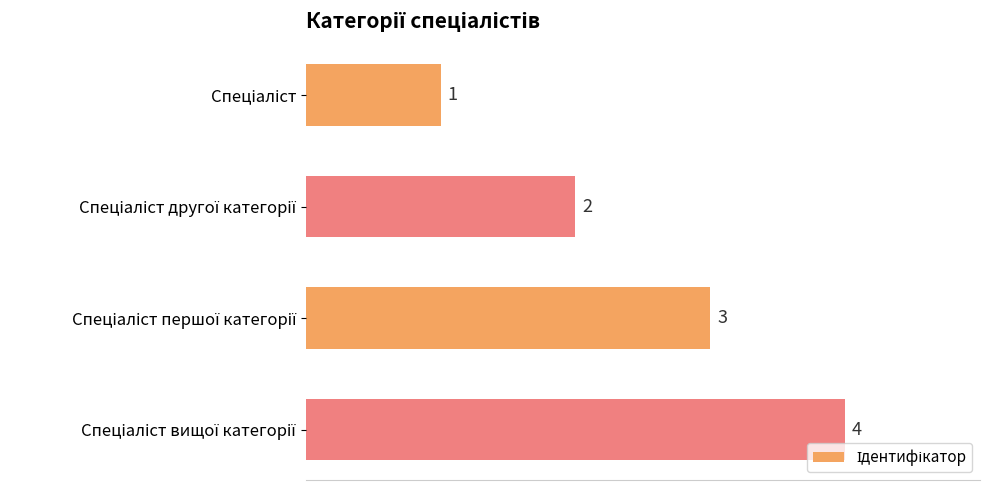

How many values are between 2 and 4?

3